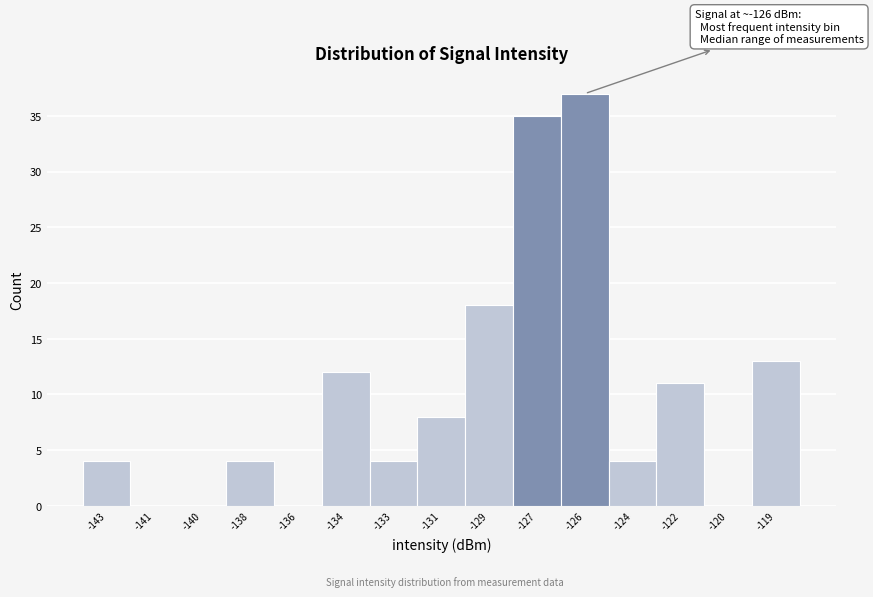

Reading left to right, what are all the values shown in this chart?

-143=4	-141=0	-140=0	-138=4	-136=0	-134=12	-133=4	-131=8	-129=18	-127=35	-126=37	-124=4	-122=11	-120=0	-119=13